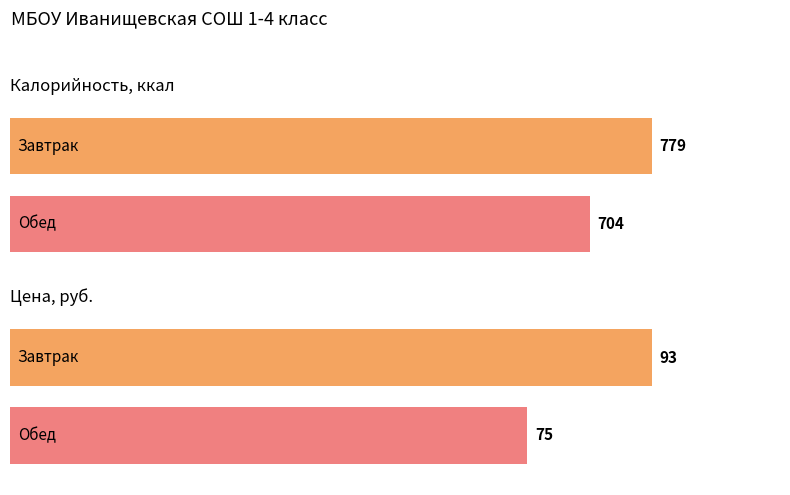

What are all the series names shown in the legend?

Калорийность, Цена